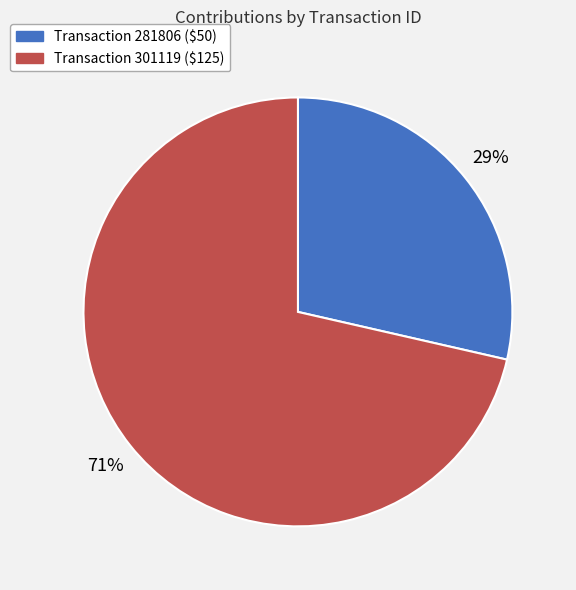

How many slices are in this pie chart?

2